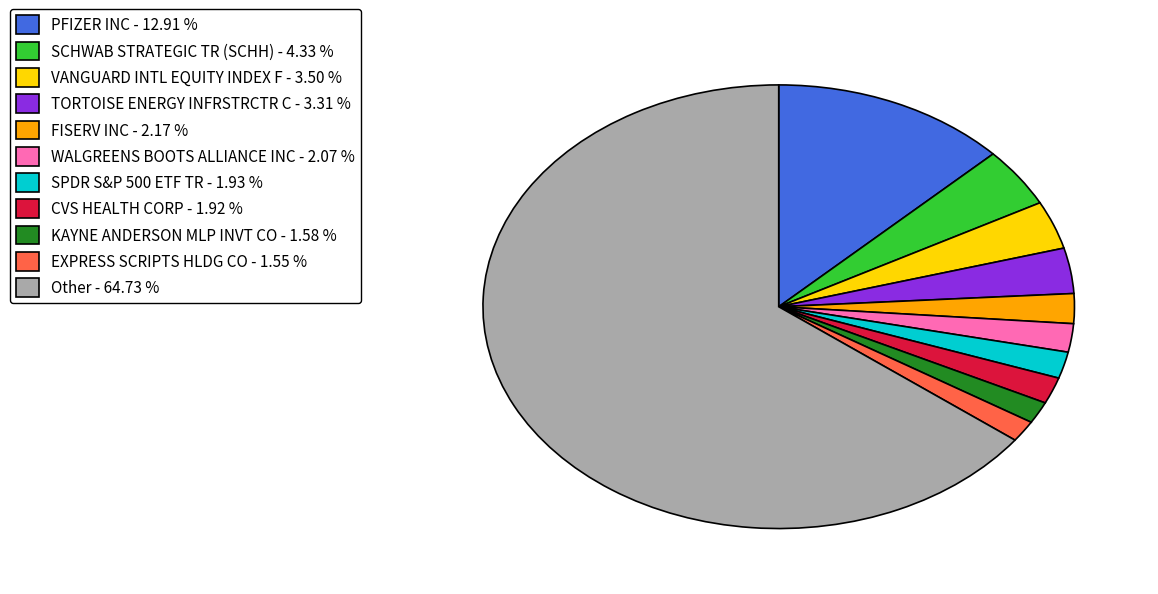

Does Other - 64.73 % represent more than half of the total?

Yes